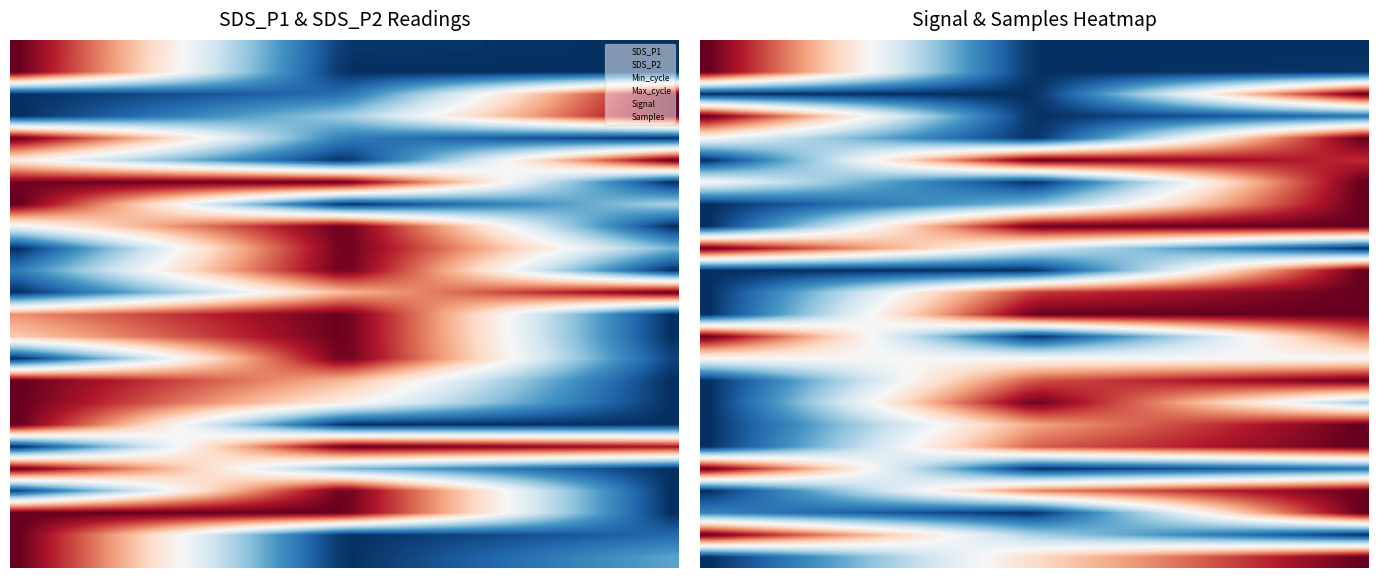

What is the maximum value shown in the chart?

1.0